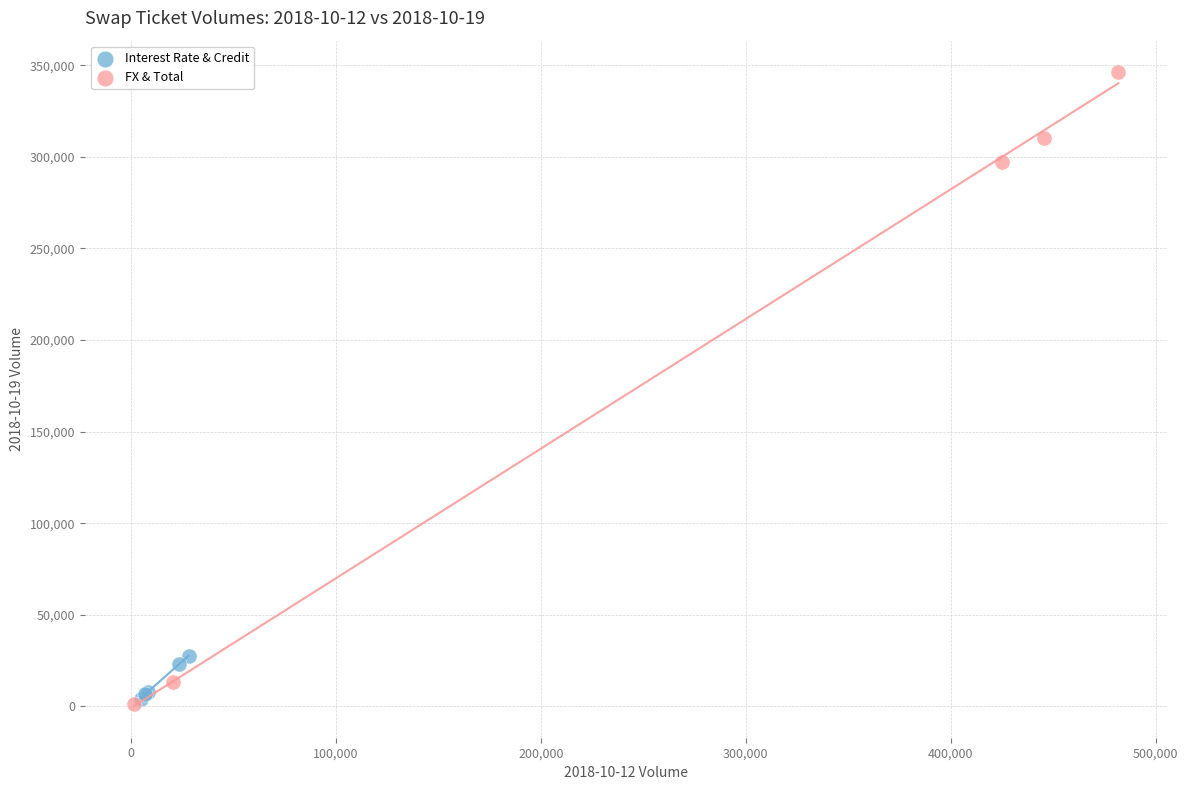

Which series reaches the maximum Y coordinate?

FX & Total